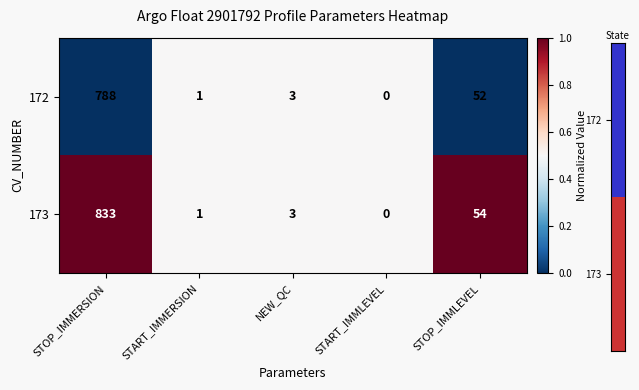

At which label does 173 first exceed 3?

STOP_IMMERSION